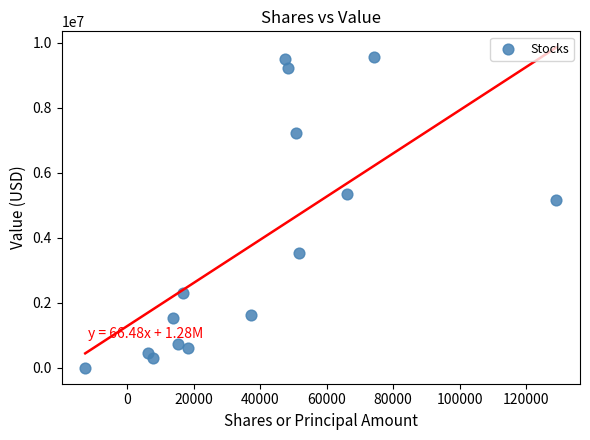

What is the range of X values (max minus min)?

141685